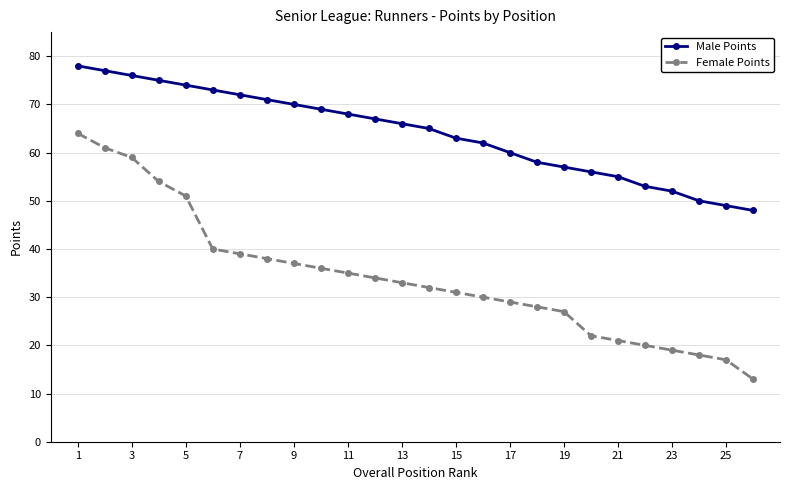

Which series has the largest total across all categories?

Male Points